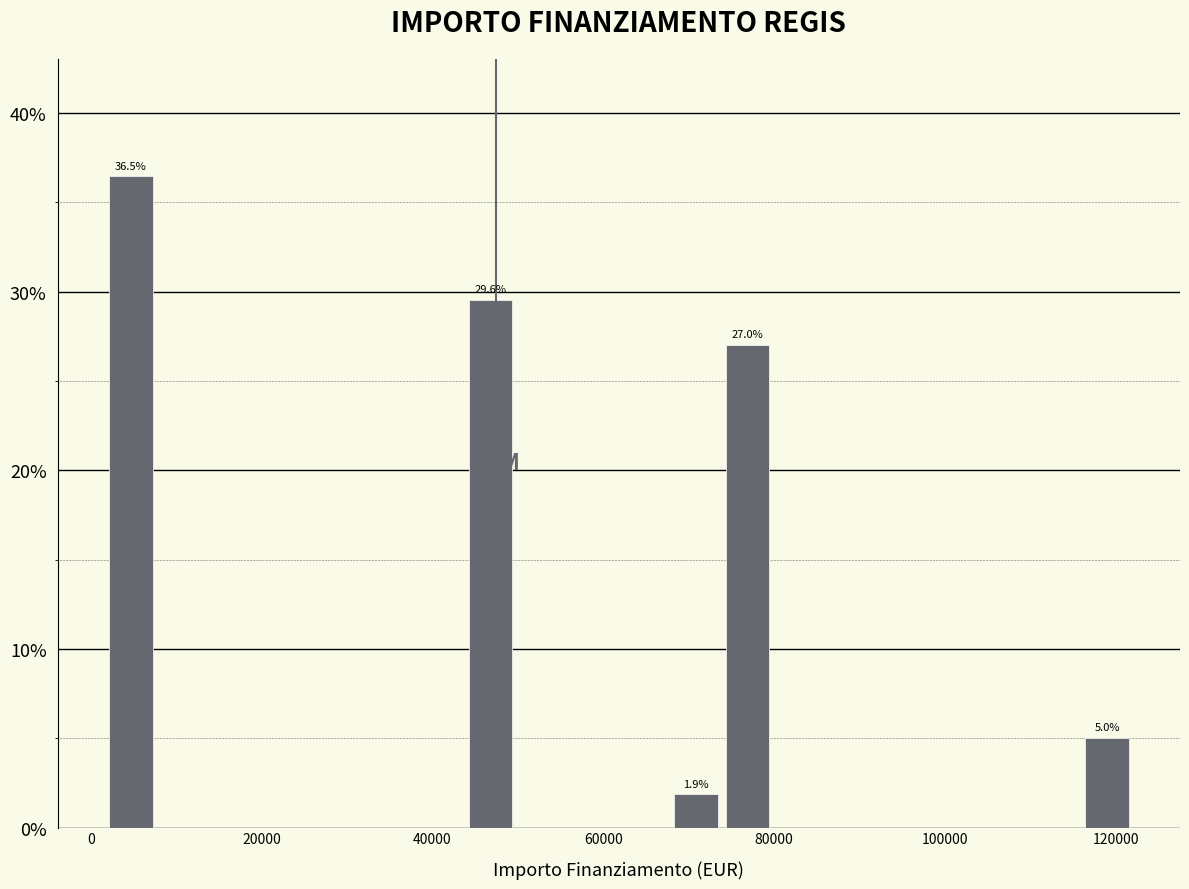

Read against the x-axis, roughly where is the centre of the tallest bar?

4000